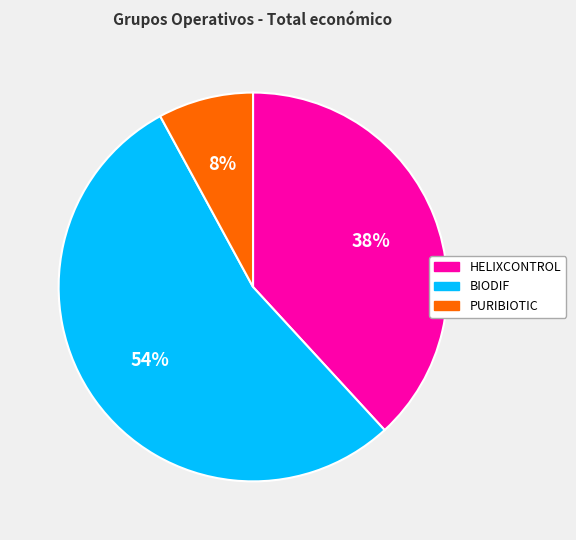

To the nearest percent, what percentage of the pie is HELIXCONTROL?

38%